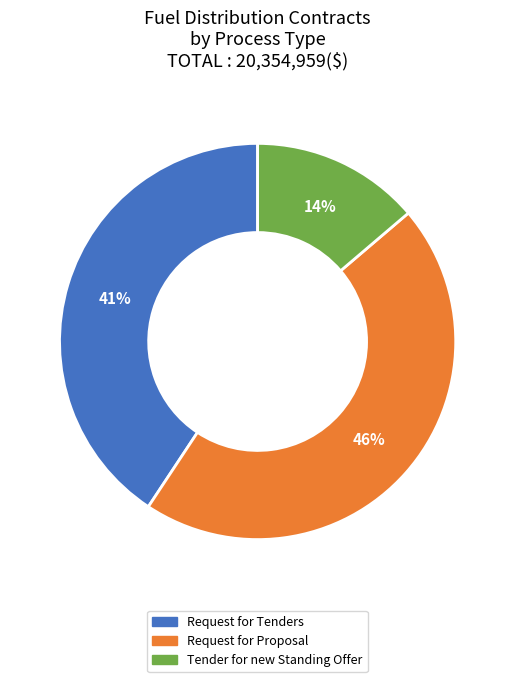

Is the sum of Request for Proposal and Request for Tenders greater than half?

Yes